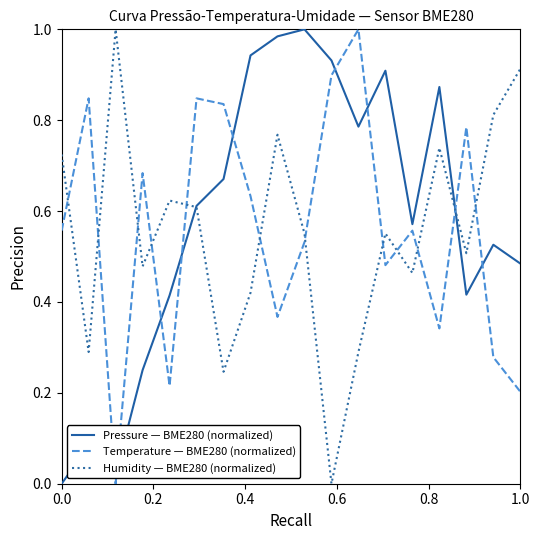

Is this an area chart (filled region under the line)?

No